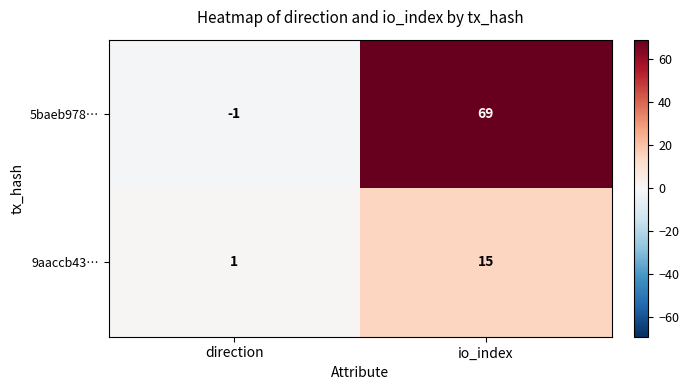

Between direction and io_index, which series saw the biggest shift?

5baeb978…